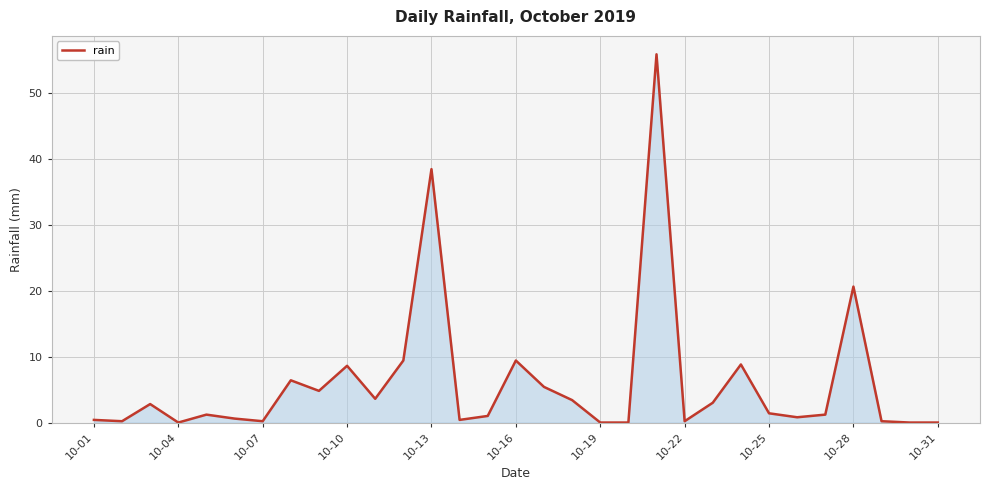

What is the greatest value displayed?

55.8